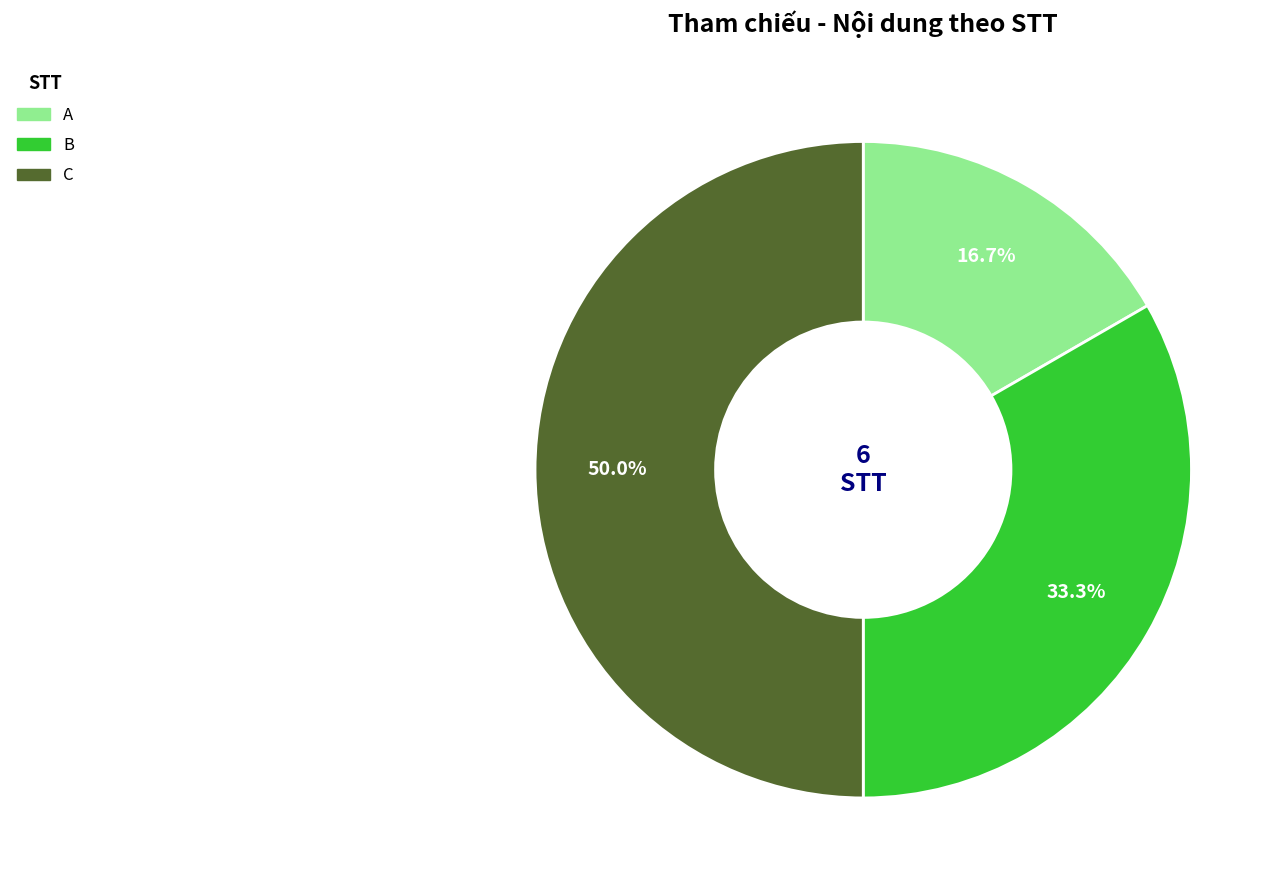

How many slices are in this pie chart?

3